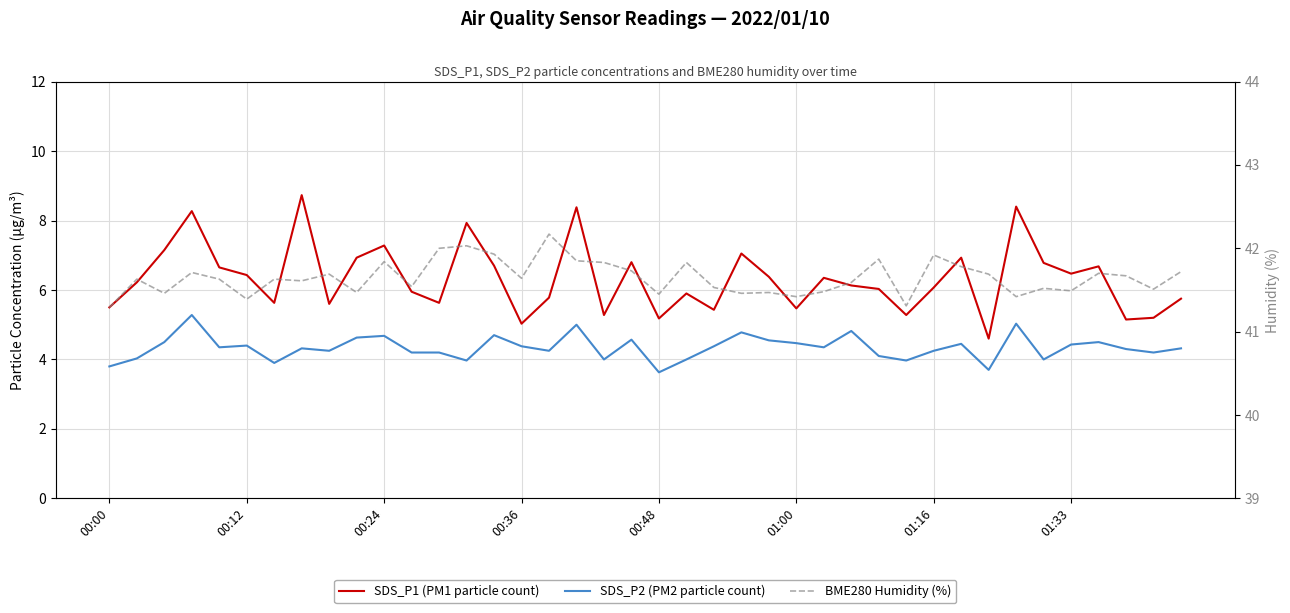

What is the difference between the highest and lowest values at 00:12?

37.0